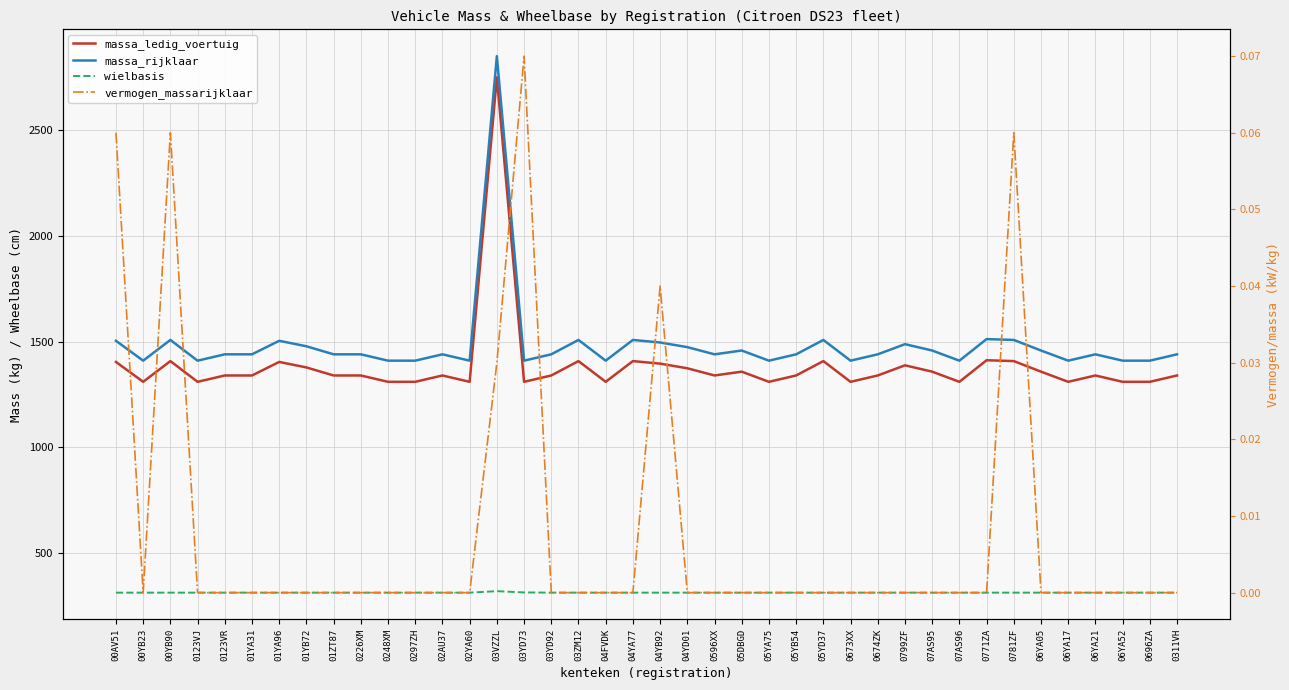

Which label corresponds to the largest value in the chart?

03VZZL